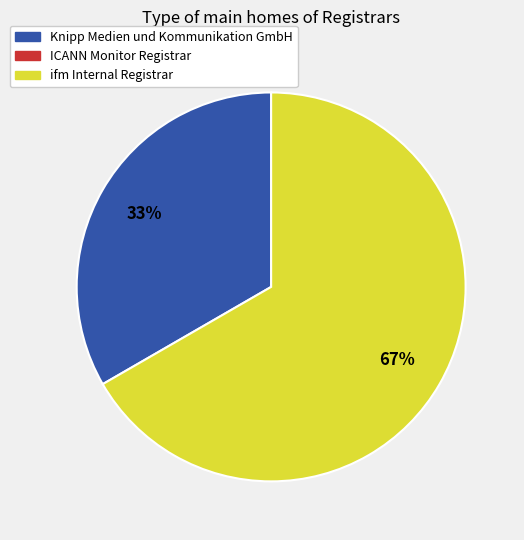

Is there a majority slice in this chart?

Yes